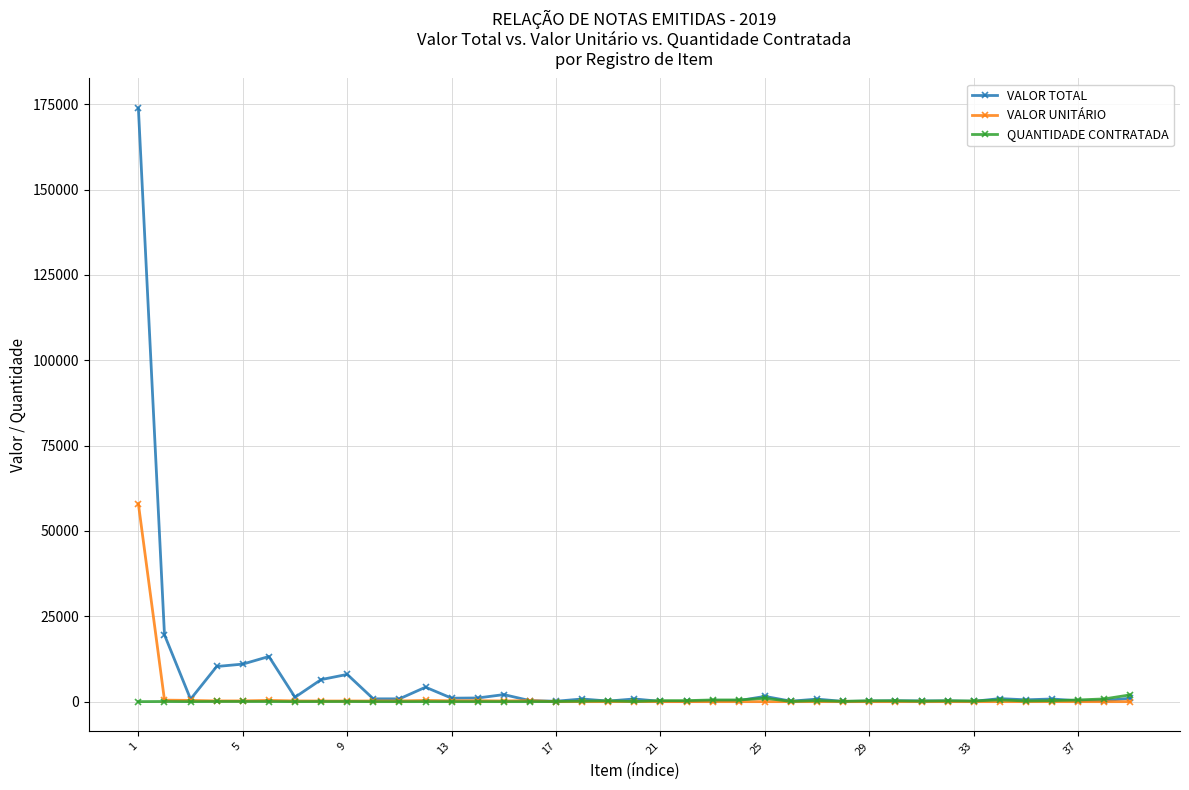

Which series has the largest range (max minus min)?

VALOR TOTAL